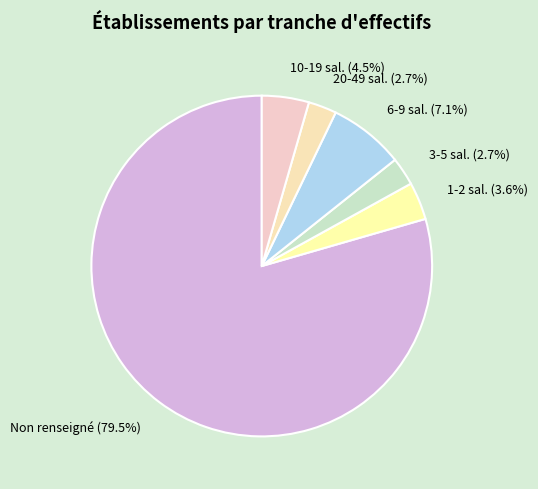

How many segments does this pie chart have?

6